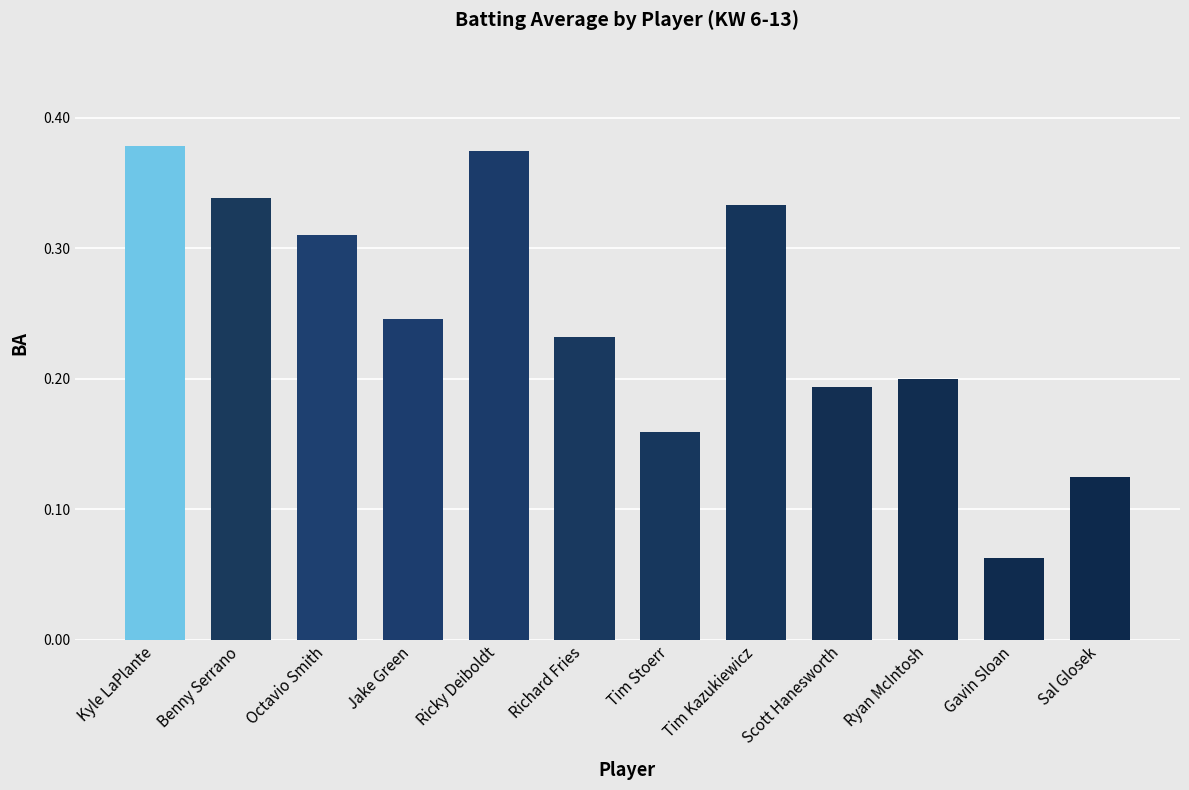

The value at Kyle LaPlante is 0.6. True or false?

False